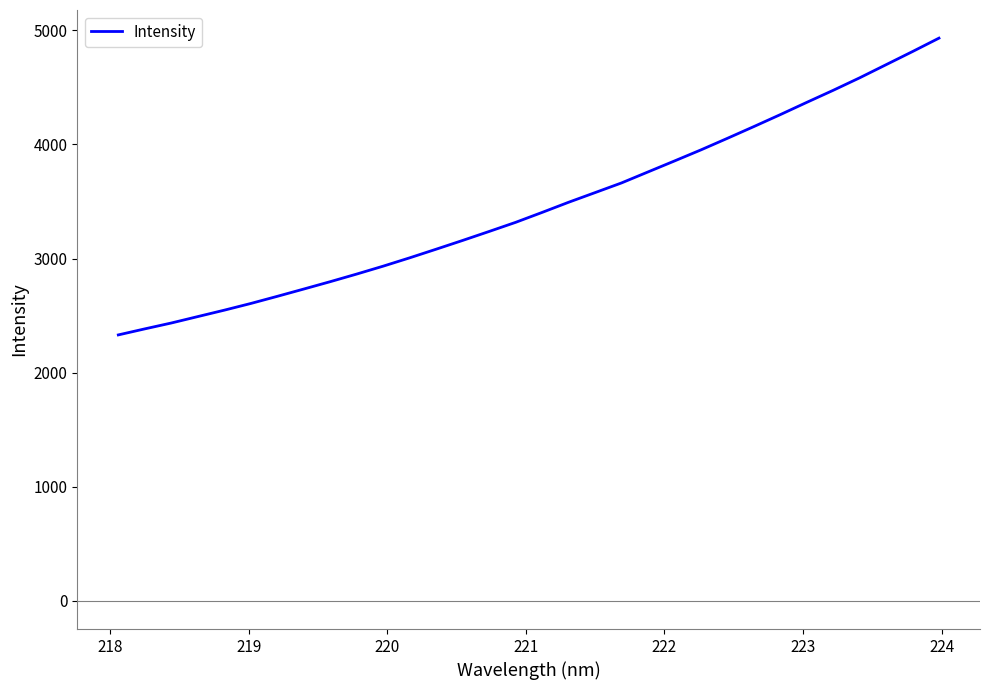

What is the maximum value shown in the chart?

4931.5